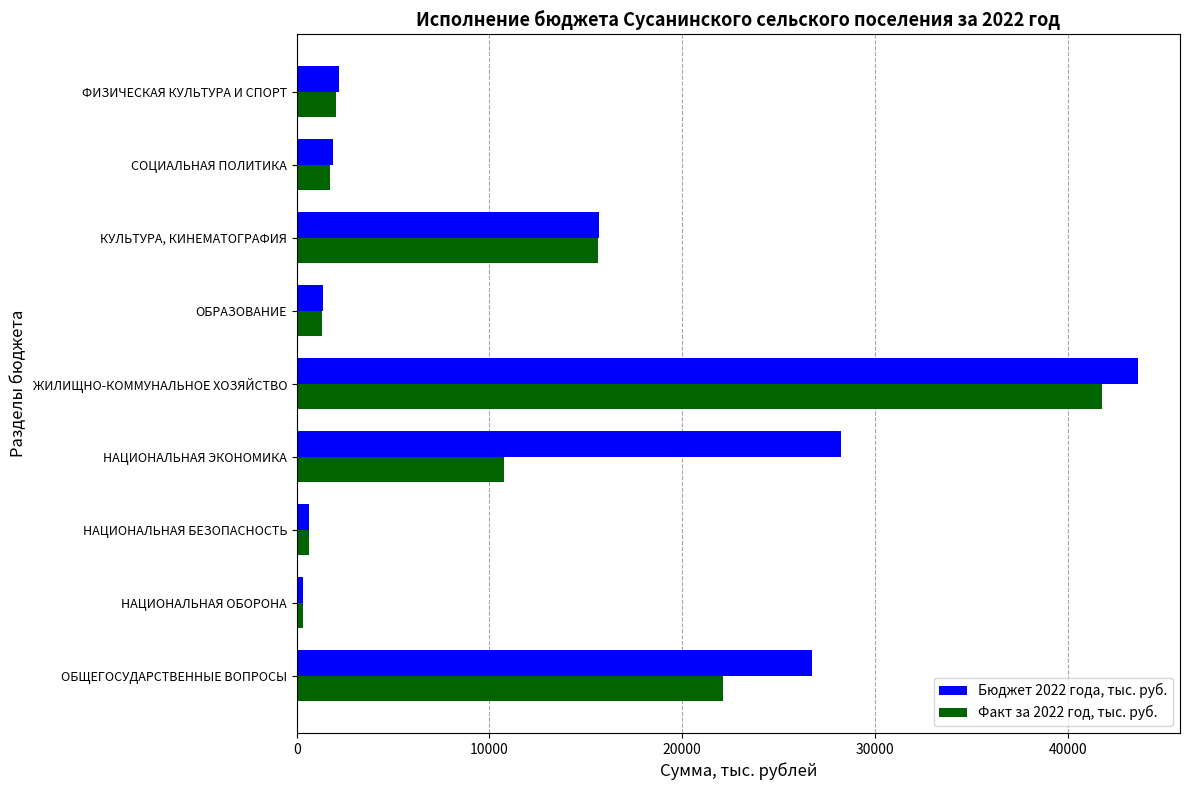

The Бюджет 2022 года, тыс. руб. series shows 12540.1 at ОБЩЕГОСУДАРСТВЕННЫЕ ВОПРОСЫ. True or false?

False